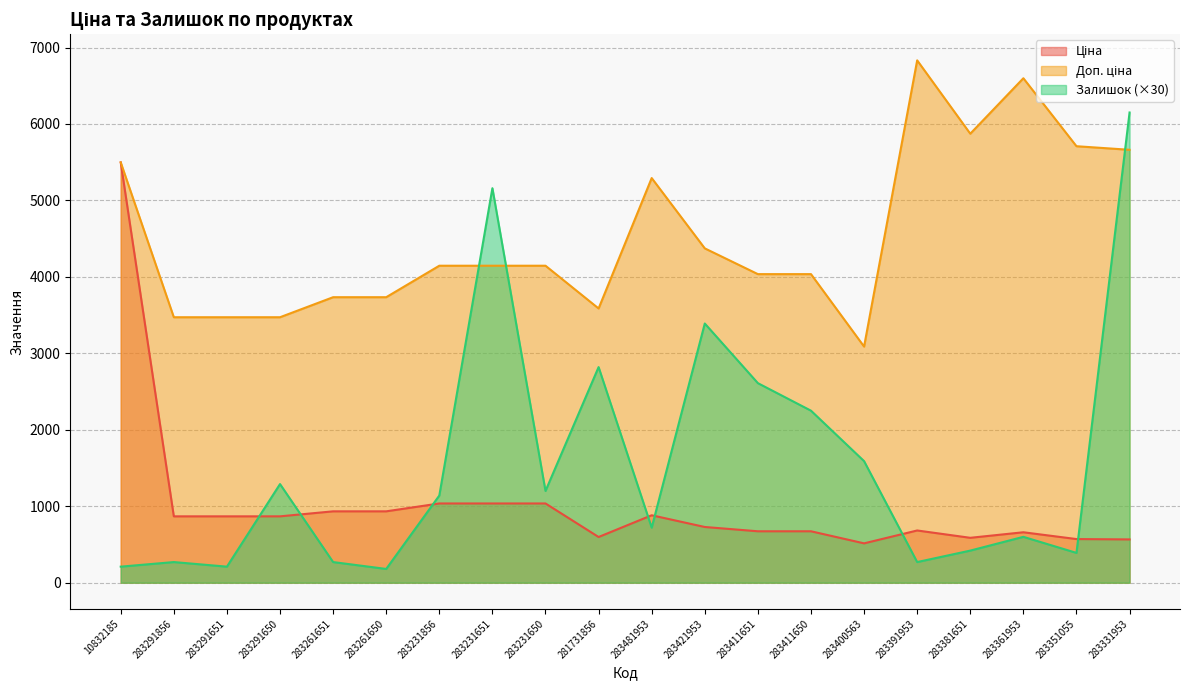

Rank the categories by Ціна value from lowest to highest.

283400563, 283331953, 283351055, 283381651, 281731856, 283361953, 283411651, 283411650, 283391953, 283421953, 283291856, 283291651, 283291650, 283481953, 283261651, 283261650, 283231856, 283231651, 283231650, 10832185